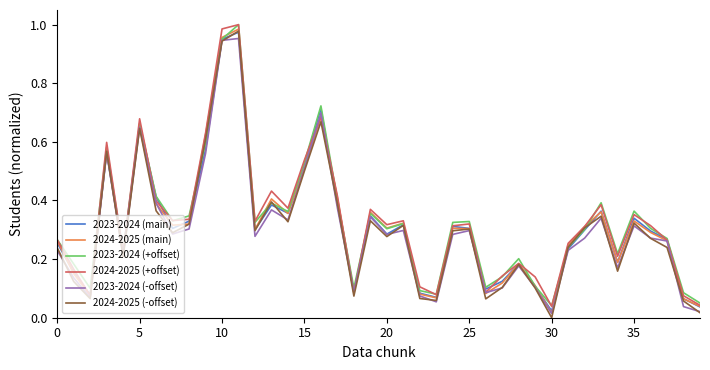

How many lines are shown in the chart?

6